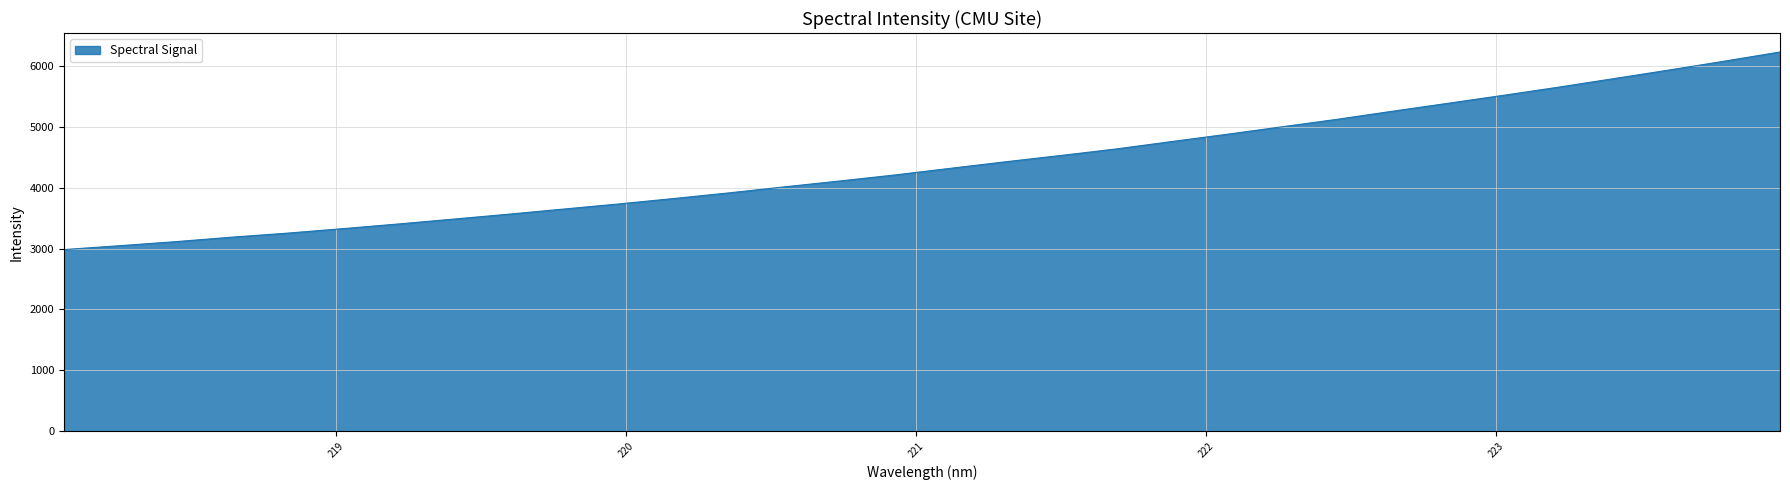

What is the difference between the maximum and minimum values?

3241.4